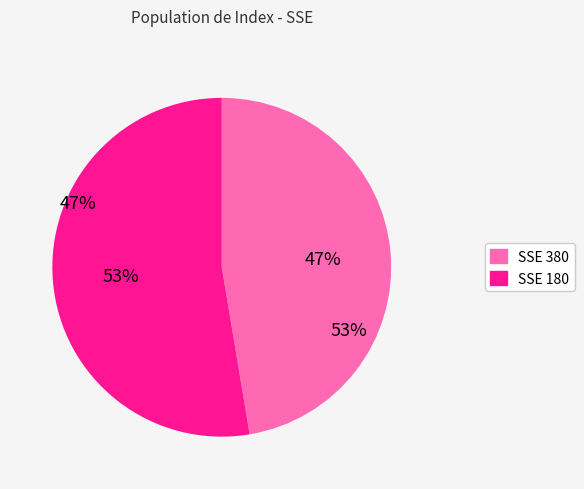

What is the majority slice?

SSE 180